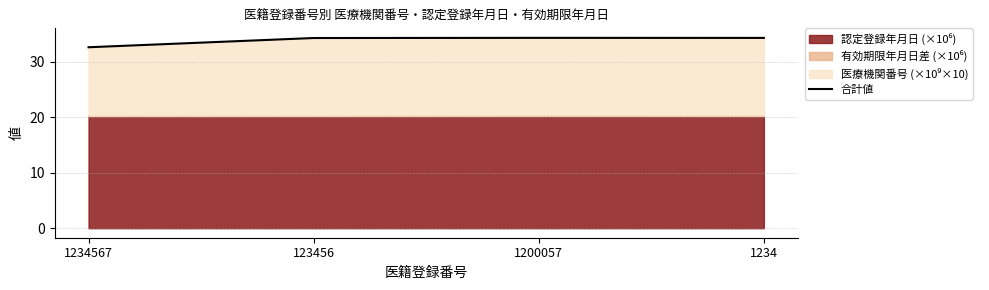

Which label corresponds to the largest value in the chart?

1200057